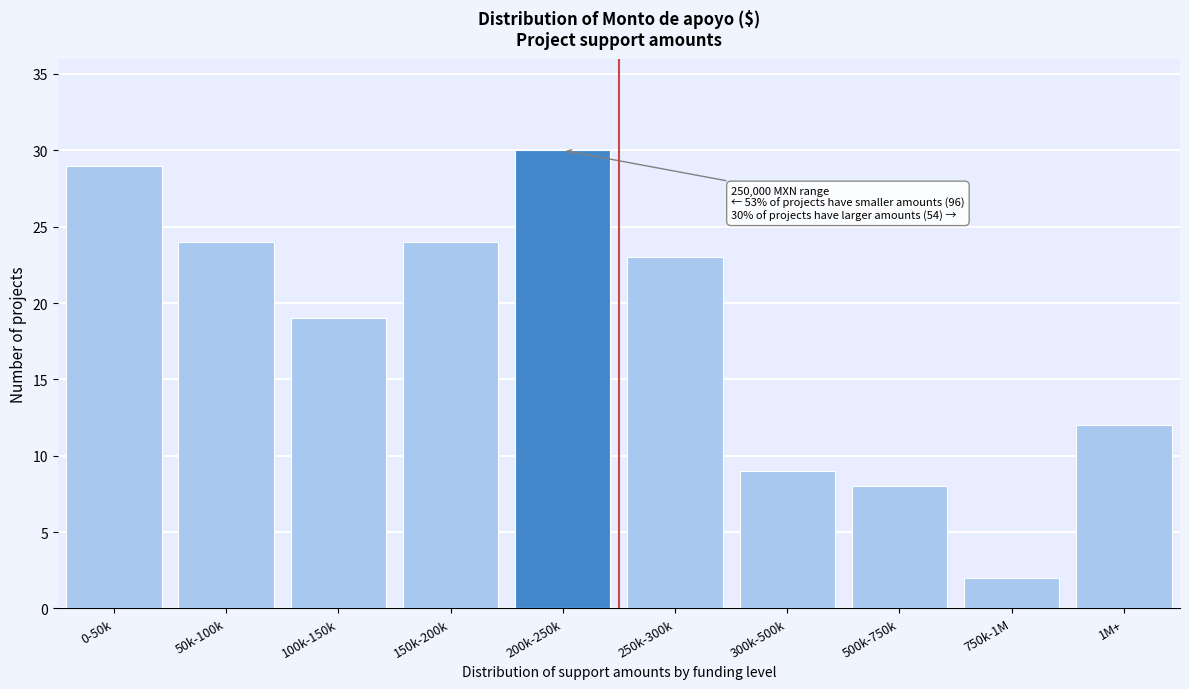

Reading left to right, extract all data points from this chart.

0-50k=29	50k-100k=24	100k-150k=19	150k-200k=24	200k-250k=30	250k-300k=23	300k-500k=9	500k-750k=8	750k-1M=2	1M+=12